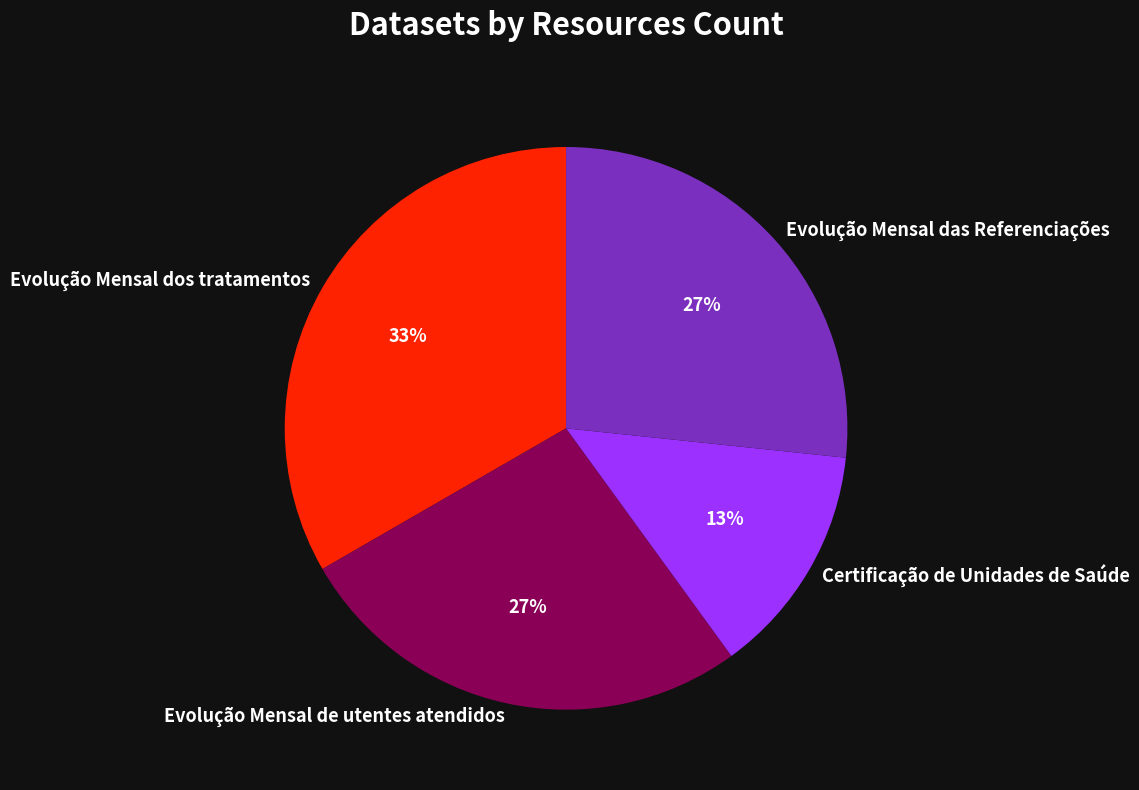

What is the smallest slice in the pie chart?

Certificação de Unidades de Saúde